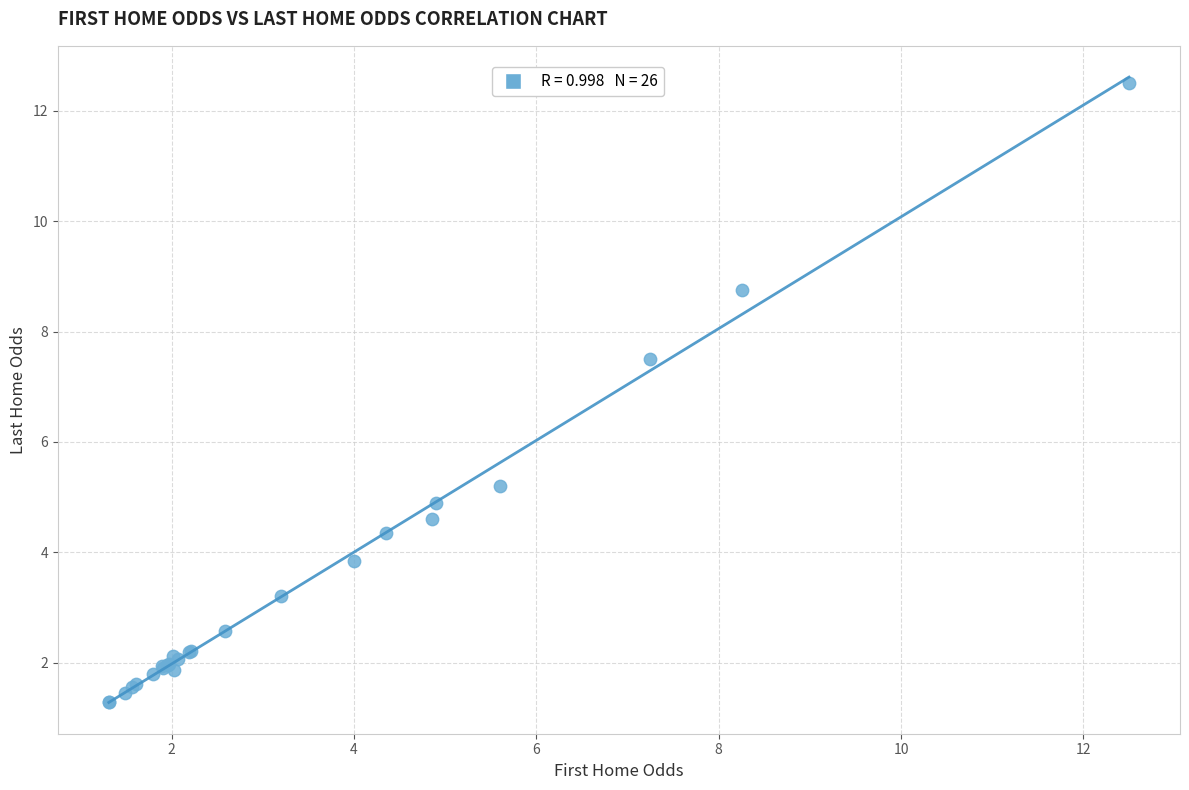

What Y value in the scatter plot is closest to 6?

5.2